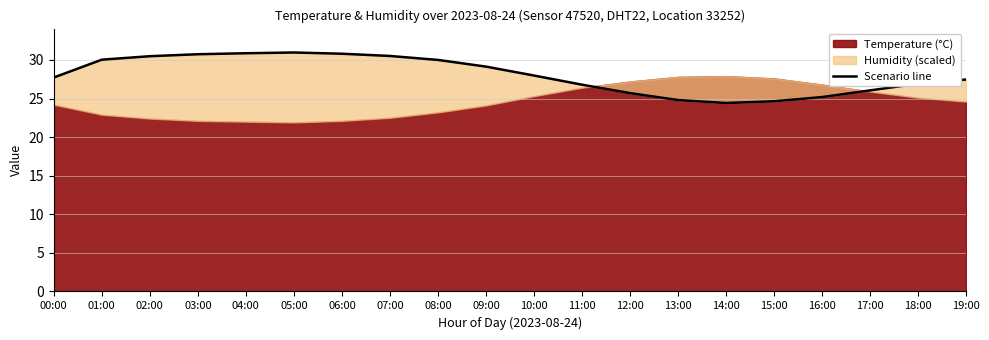

At which label does the data first exceed 27?

00:00